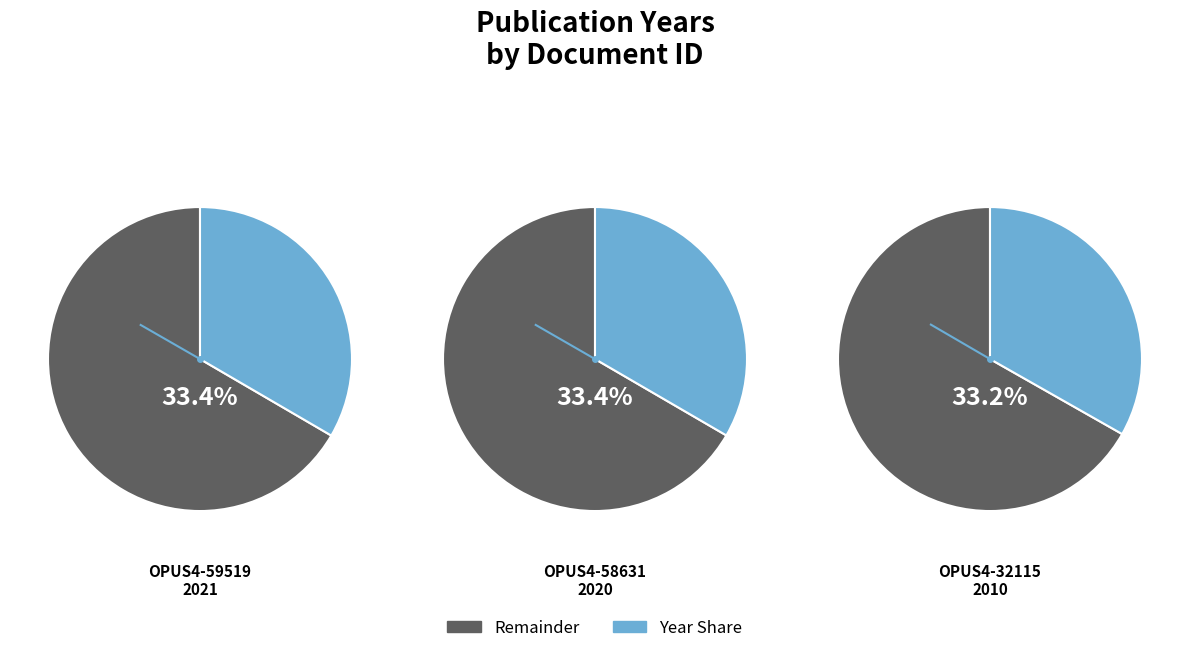

Do OPUS4-32115 and OPUS4-58631 together represent more than half of the pie?

Yes